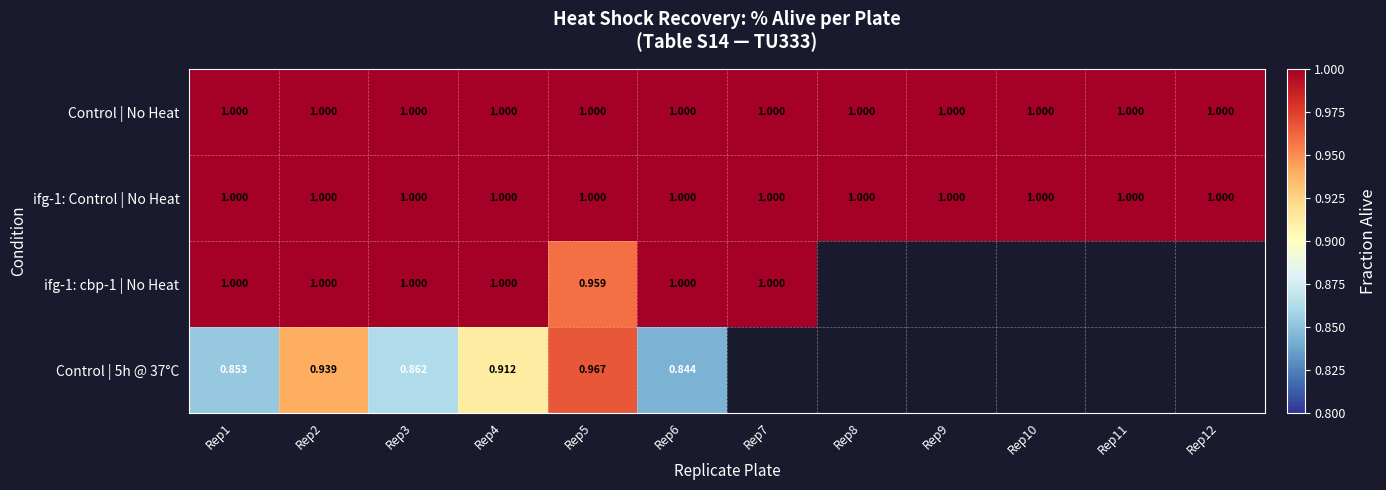

How many categories are shown in the chart?

12